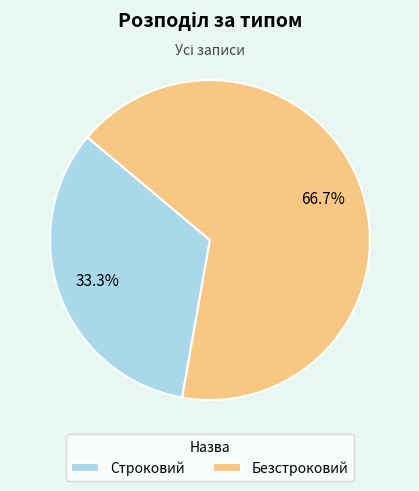

Between Безстроковий and Строковий, which is larger?

Безстроковий